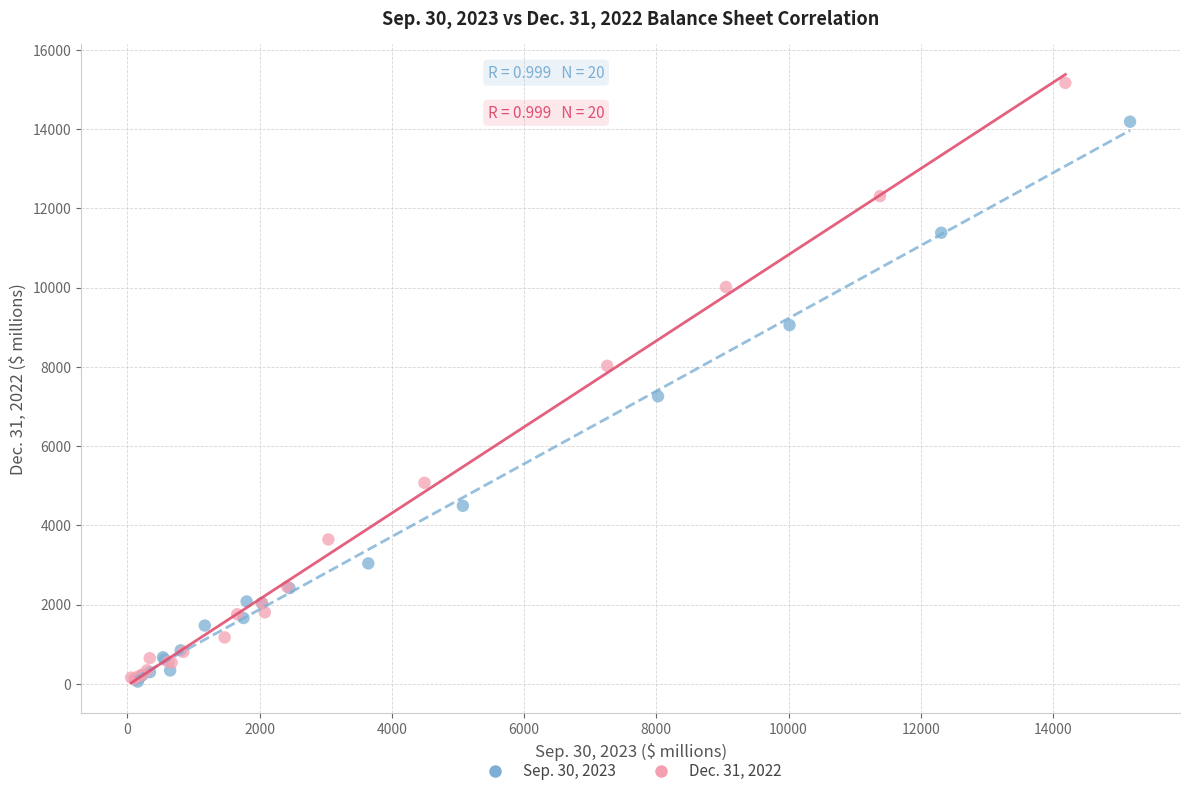

Which series has the widest spread of Y values?

Dec. 31, 2022